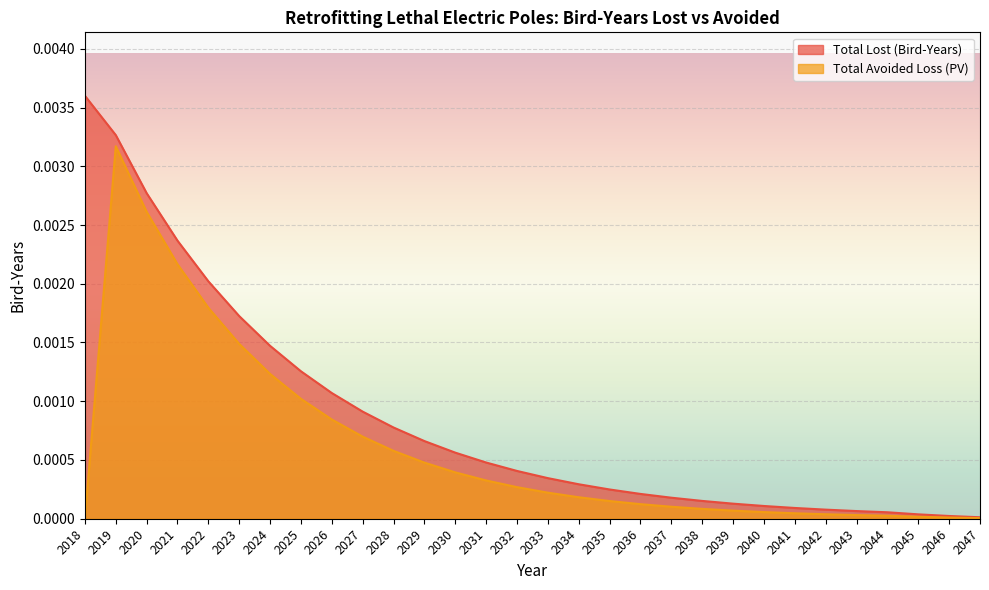

The value of Total Lost (Bird-Years) at 2030 is 0.0. True or false?

True